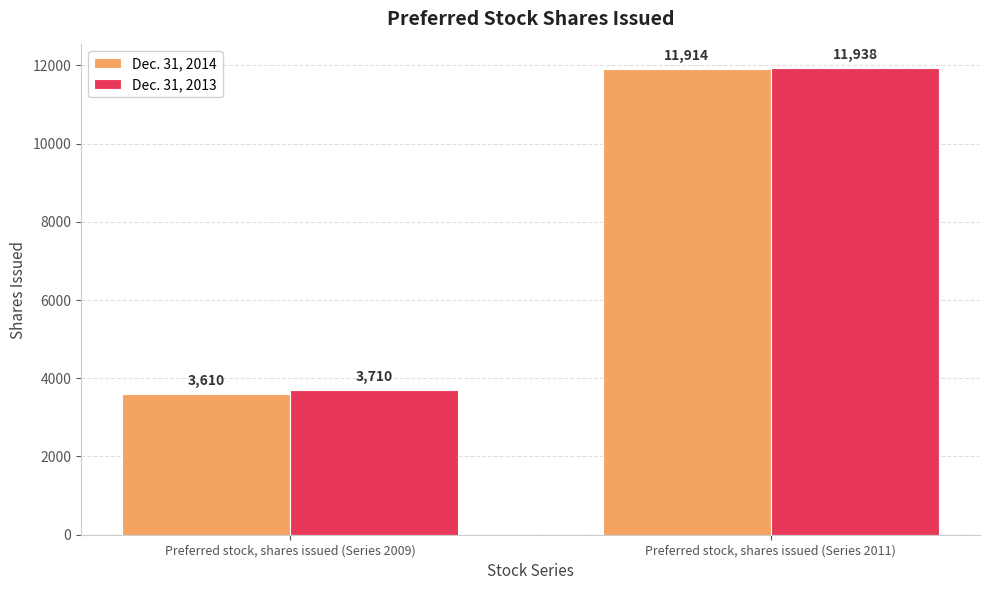

What is the total value across all series at Preferred stock, shares issued (Series 2011)?

23852